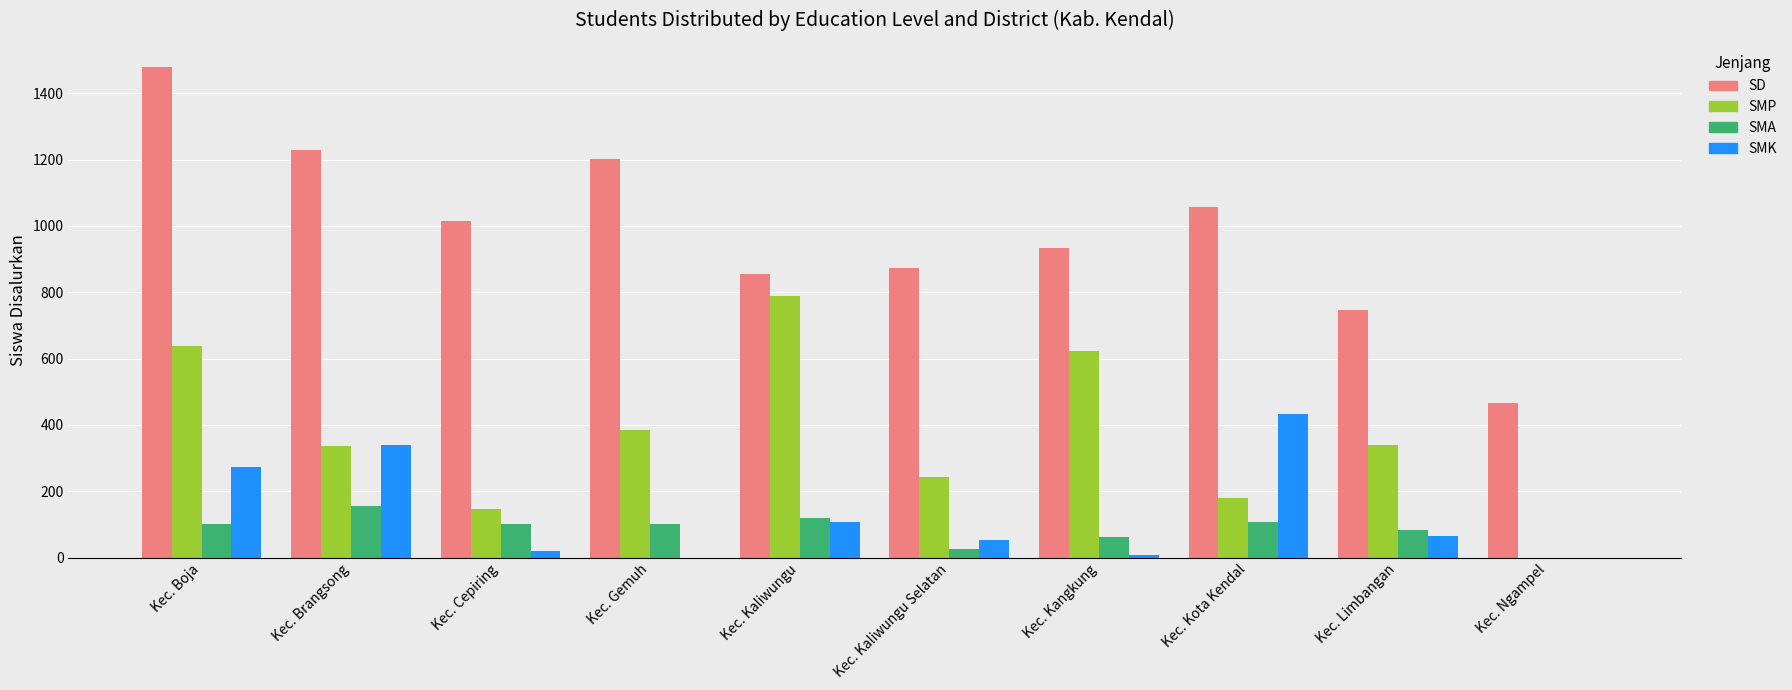

Which series has the largest total across all categories?

SD